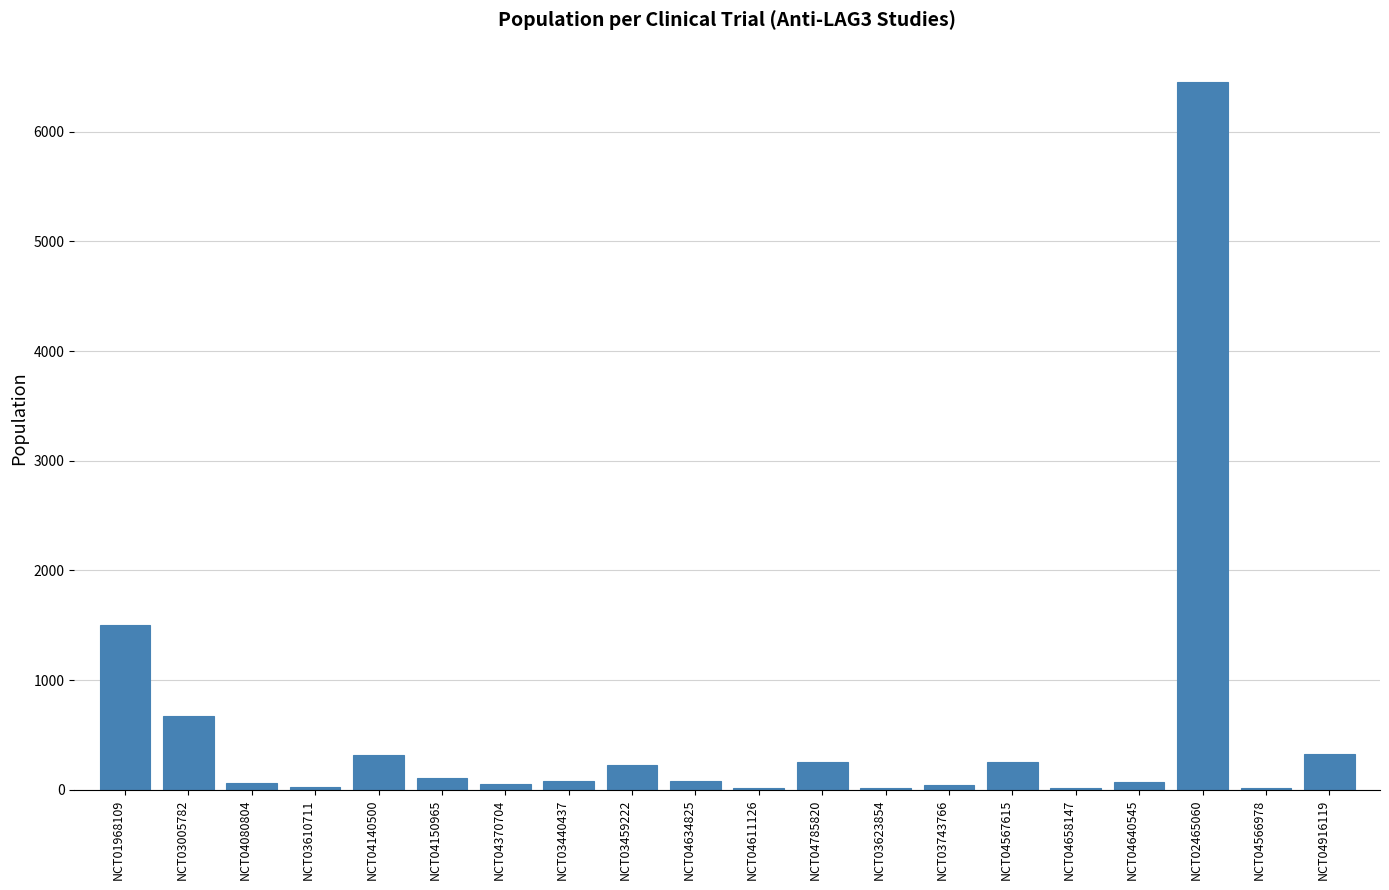

Approximately how many times larger is the value at NCT04566978 compared to NCT03459222?

0.1